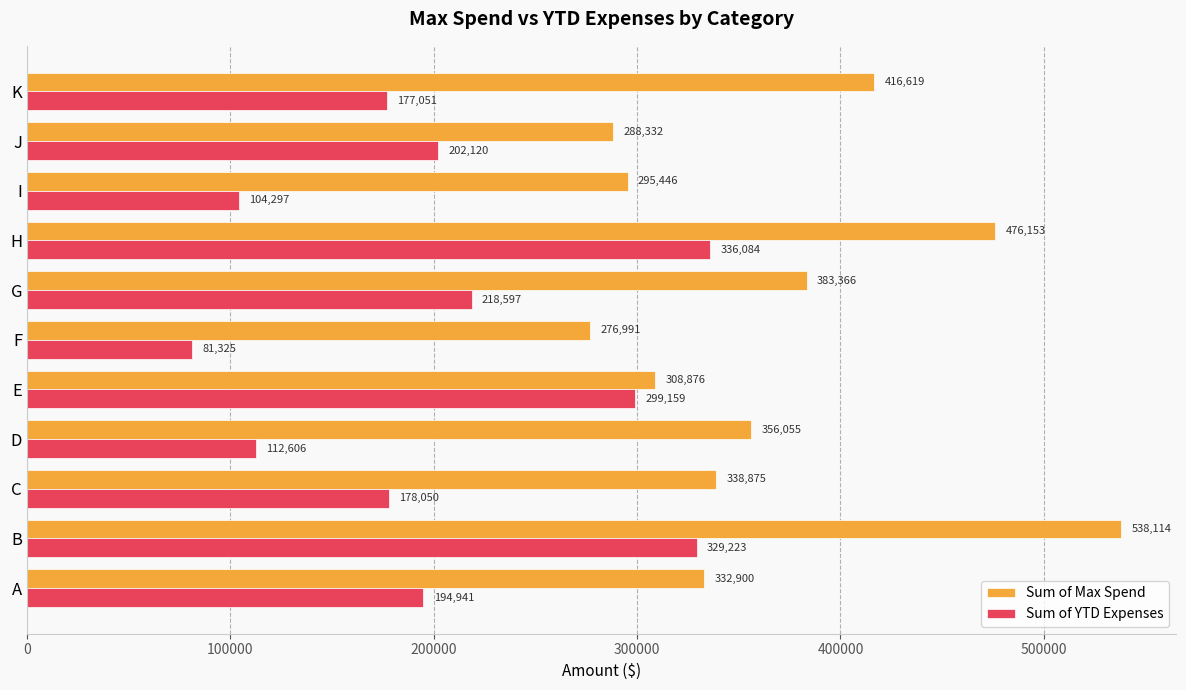

Between F and G, which series saw the biggest shift?

Sum of YTD Expenses